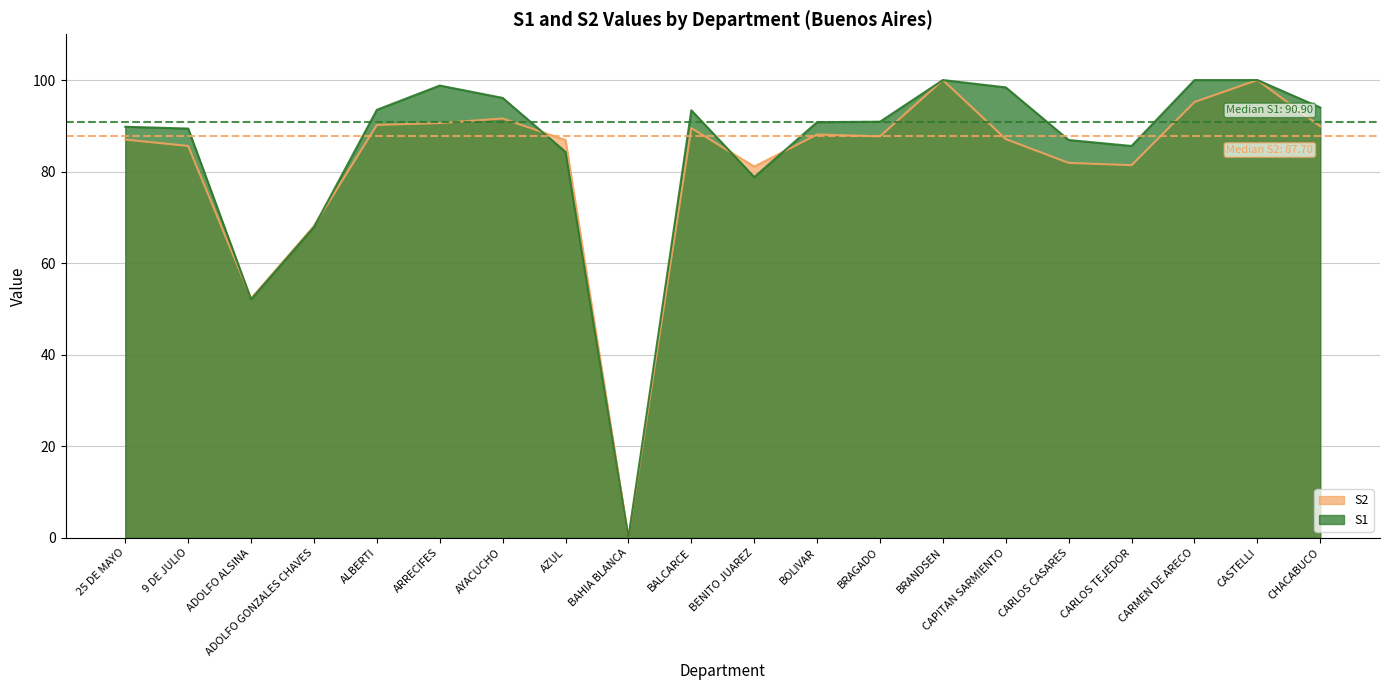

After their last crossing, which series has the higher values: S1 or S2?

S1